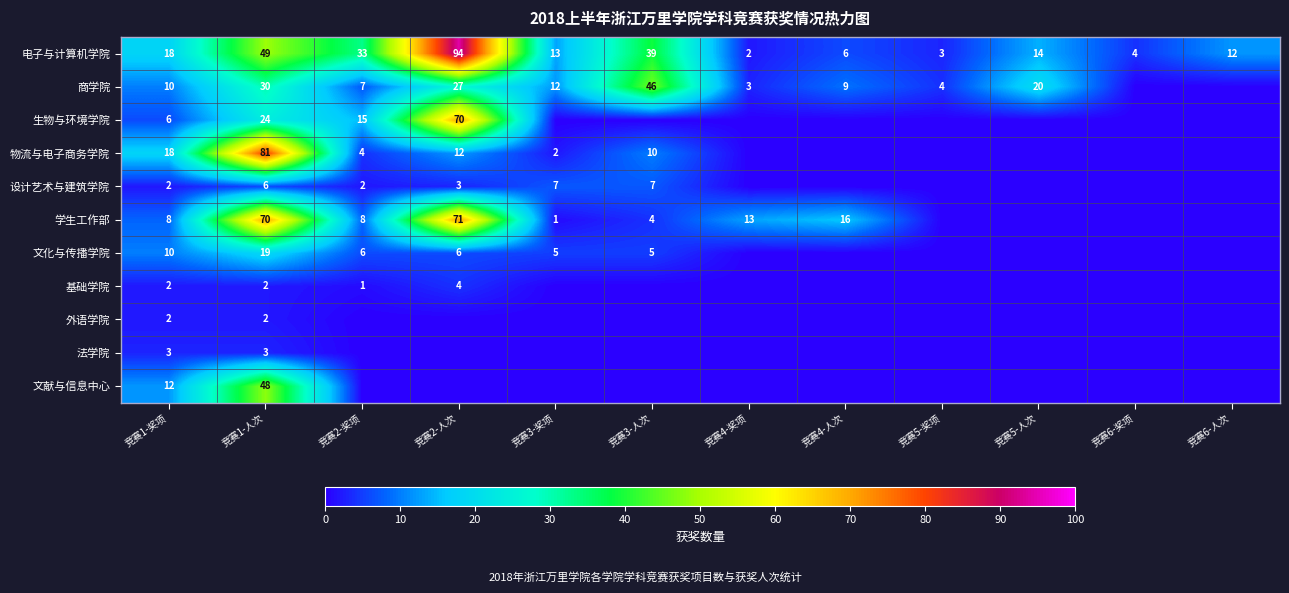

What is the spread (max minus min) of values at 竞赛1-奖项?

16